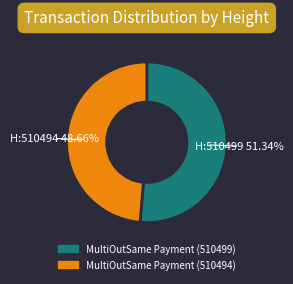

The MultiOutSame Payment (510494) slice represents 40% of the pie. True or false?

False